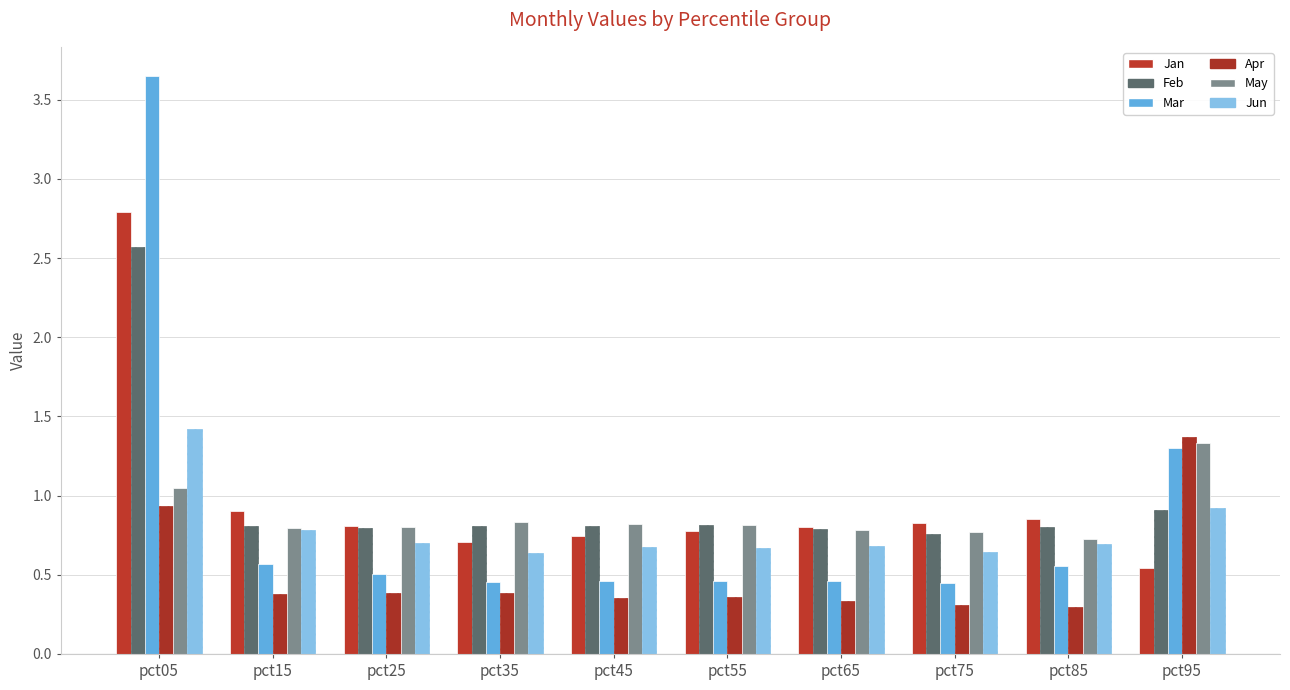

What is the difference between the highest and lowest values at pct95?

0.8